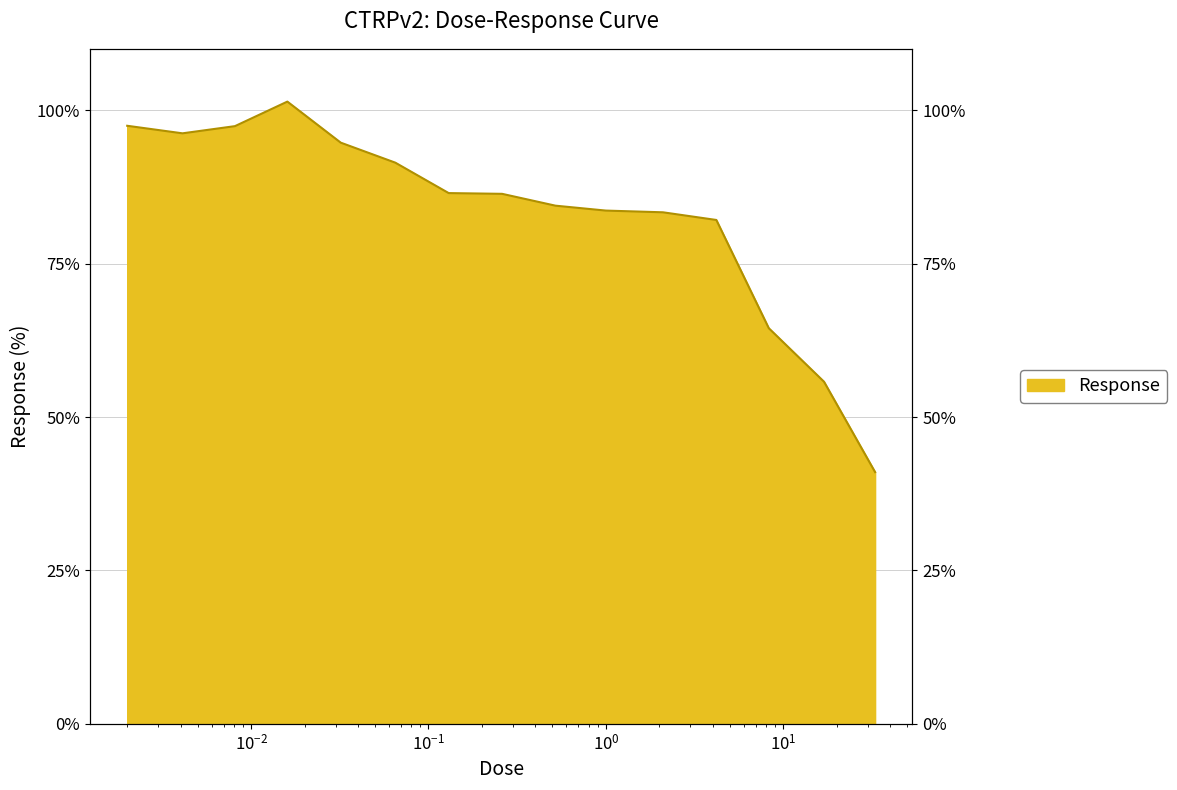

True or false: there are more than 1 points higher than both neighbors.

False